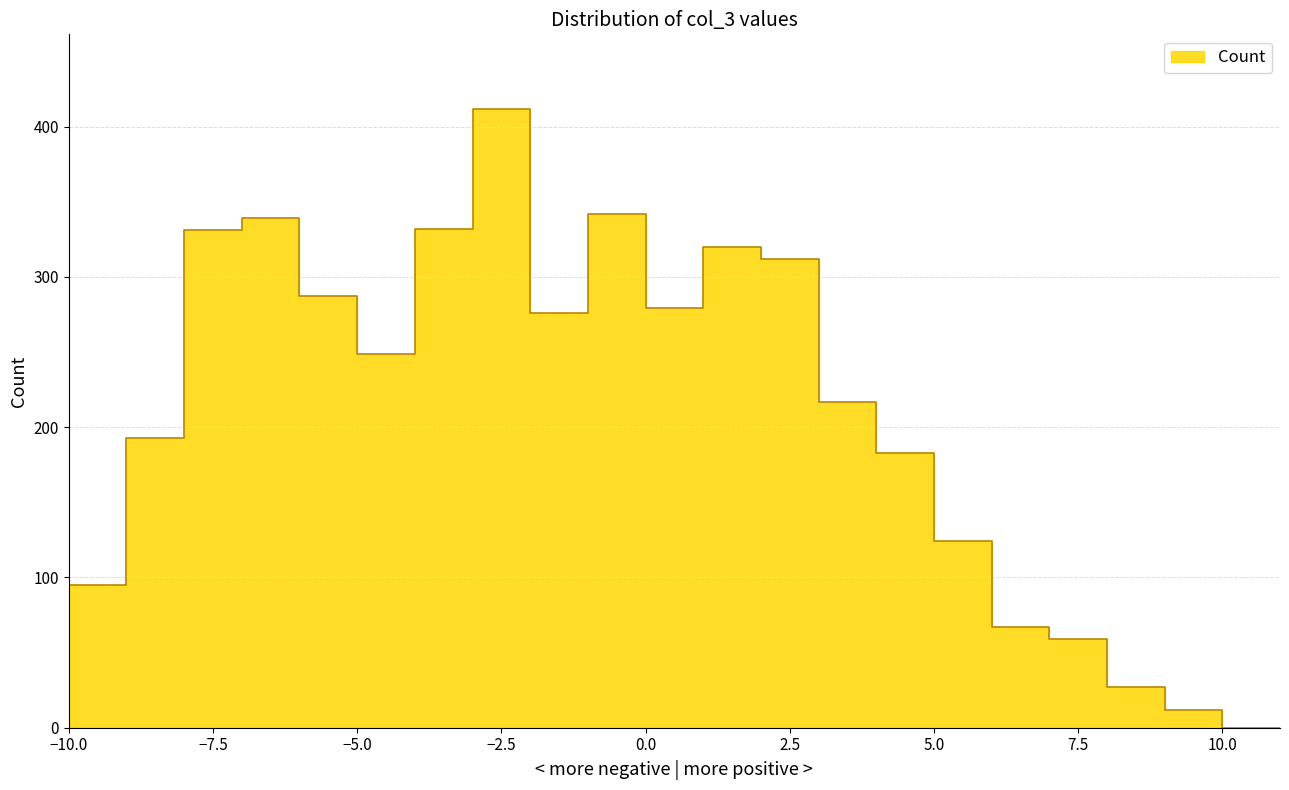

Where does the data first go above 249?

-7.0